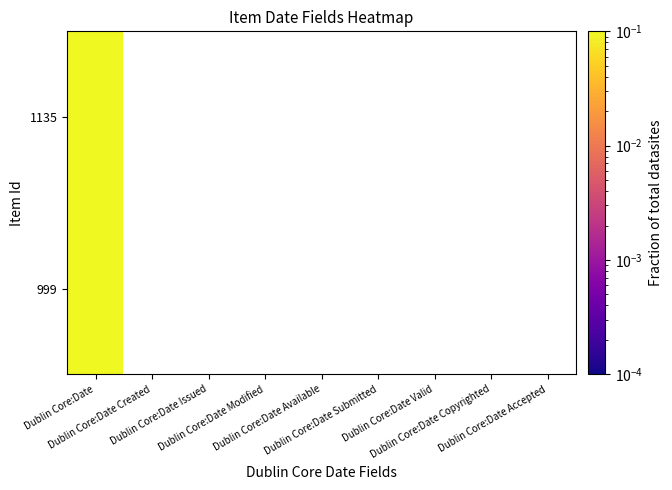

Rank the categories by 999 value from highest to lowest.

Dublin Core:Date, Dublin Core:Date Created, Dublin Core:Date Issued, Dublin Core:Date Modified, Dublin Core:Date Available, Dublin Core:Date Submitted, Dublin Core:Date Valid, Dublin Core:Date Copyrighted, Dublin Core:Date Accepted